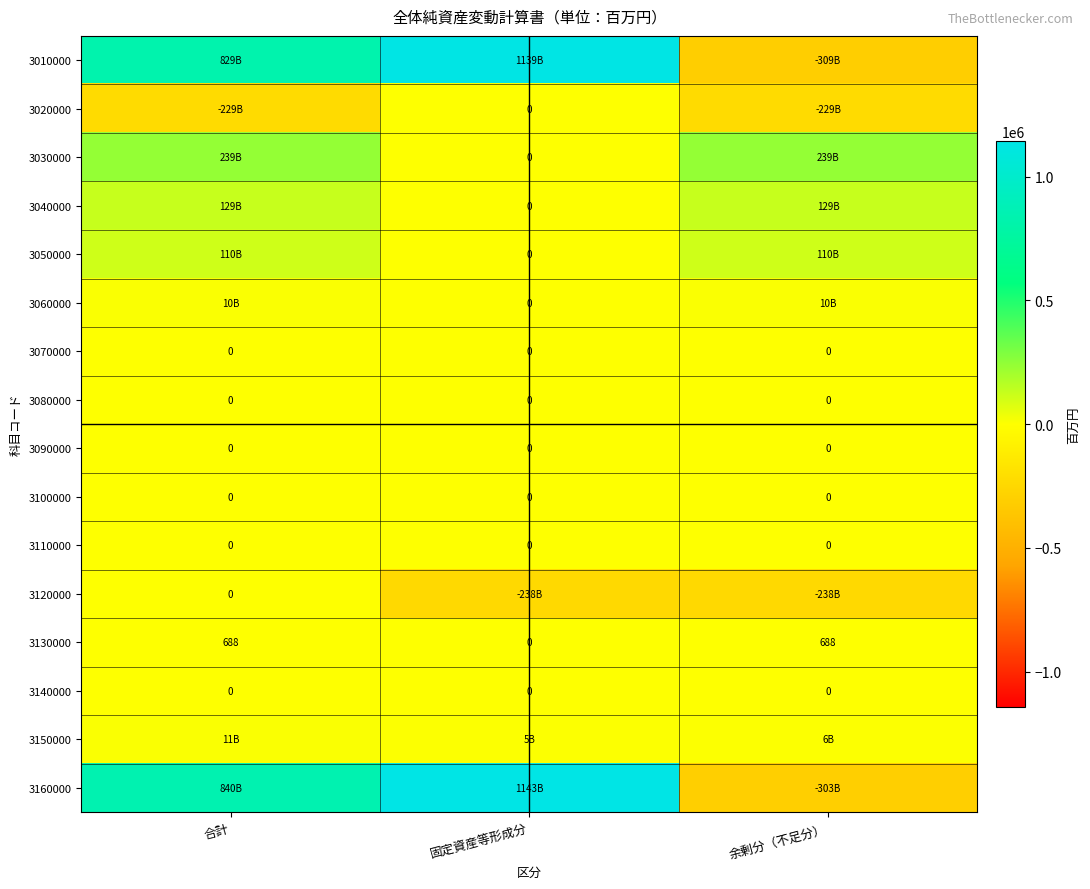

True or false: 3110000 has a value of 0 at 余剰分（不足分）.

True